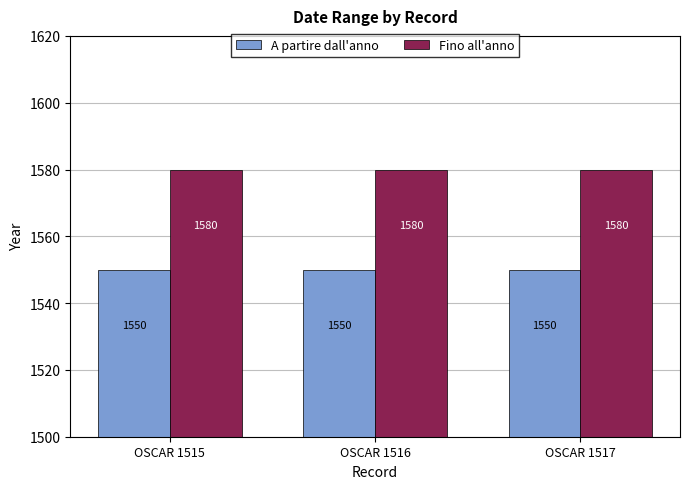

What is the sum of all A partire dall'anno values?

4650